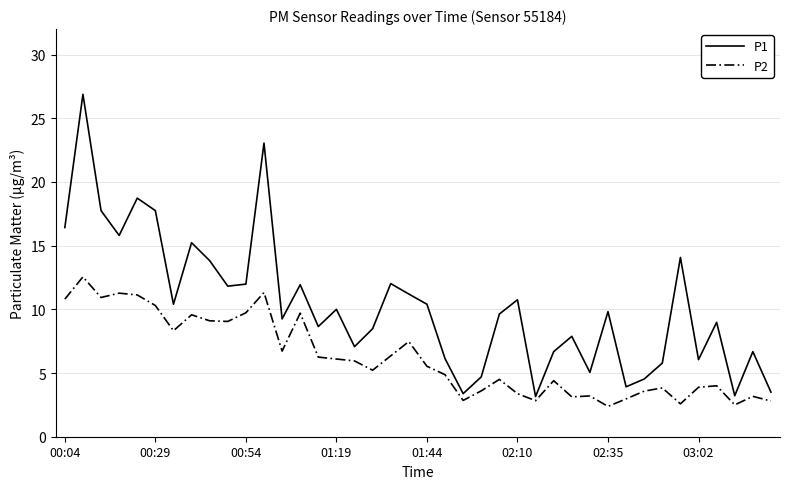

Which series has the largest total across all categories?

P1